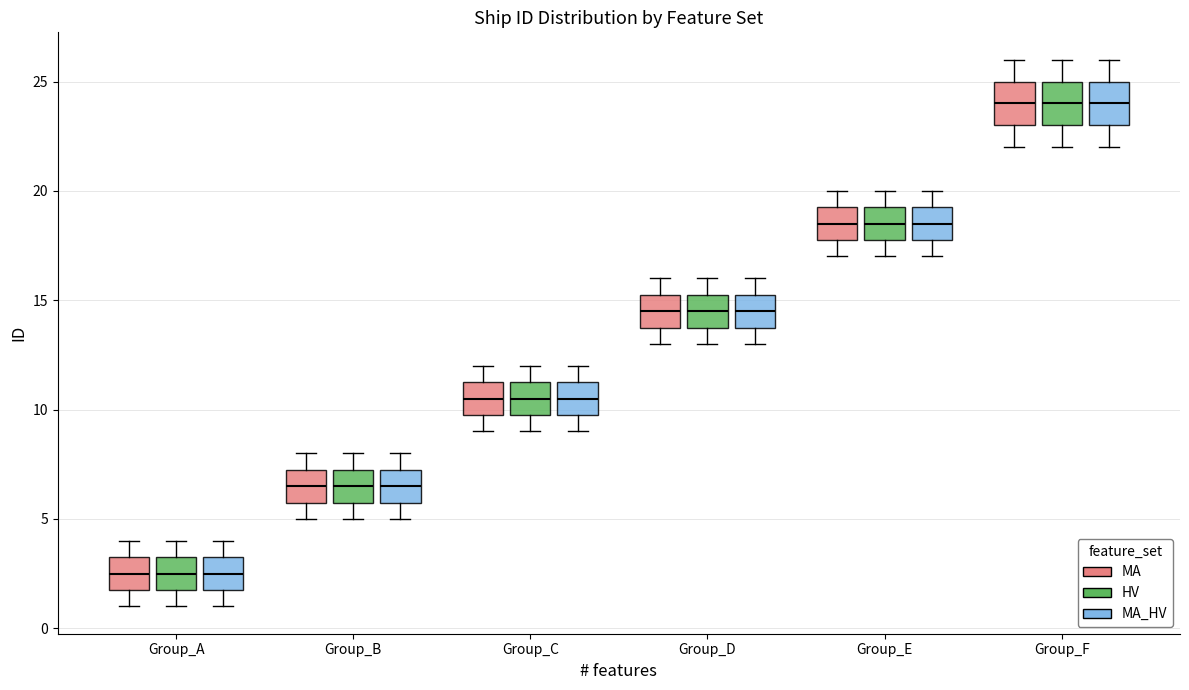

Where is the upper edge of the box for Group_F (MA_HV) on the y-axis? The values are not printed on the chart, so give them approximately, as read against the axis.

25.0